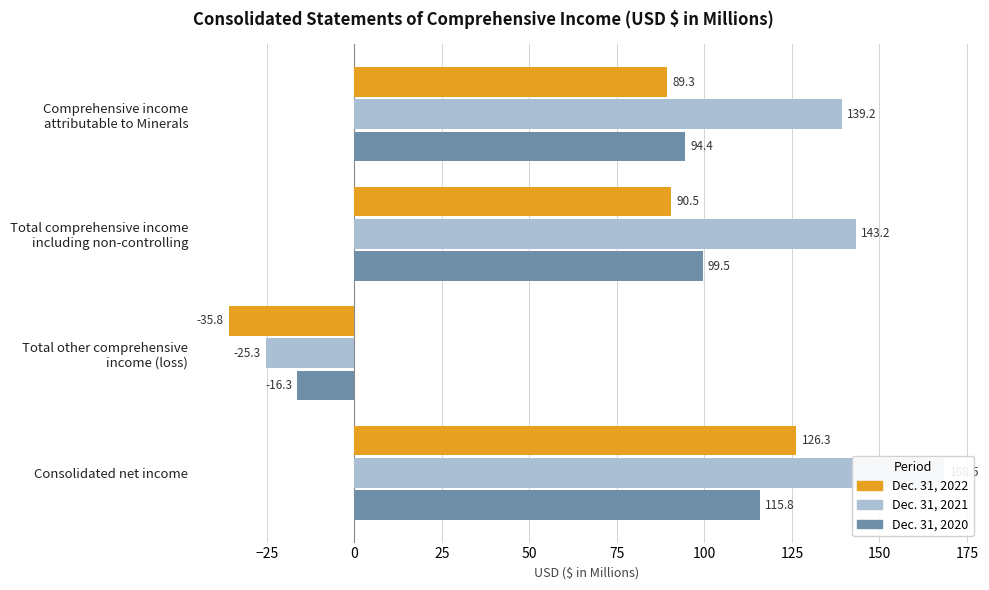

What is the difference between the highest and lowest values at Total comprehensive income including non-controlling?

52.7